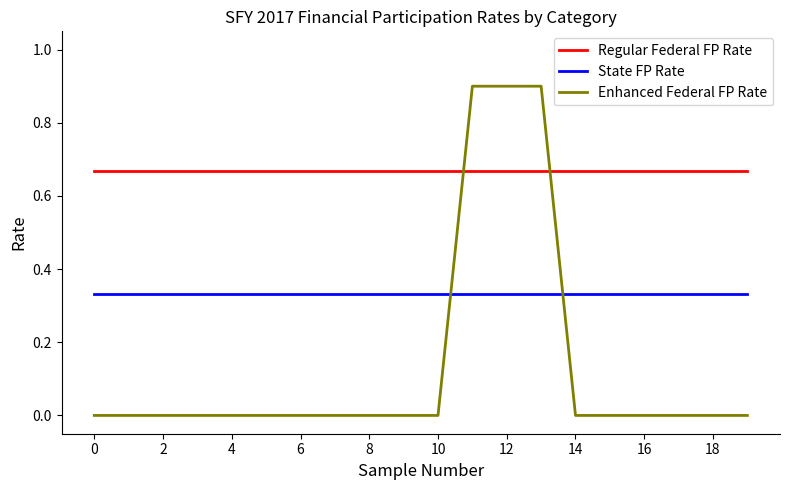

What is the greatest value displayed?

0.9